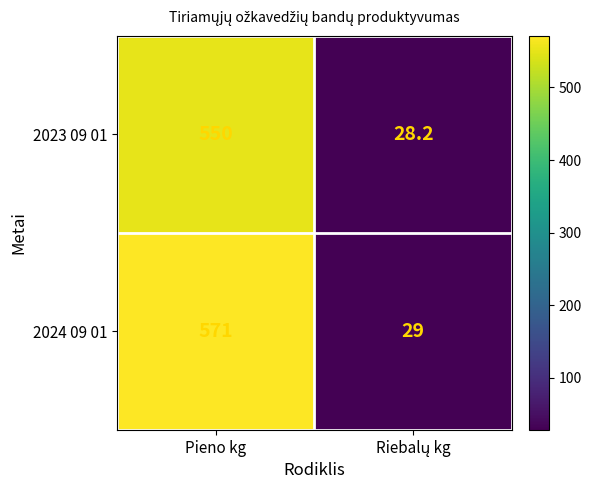

Which series has the widest spread of values?

2024 09 01